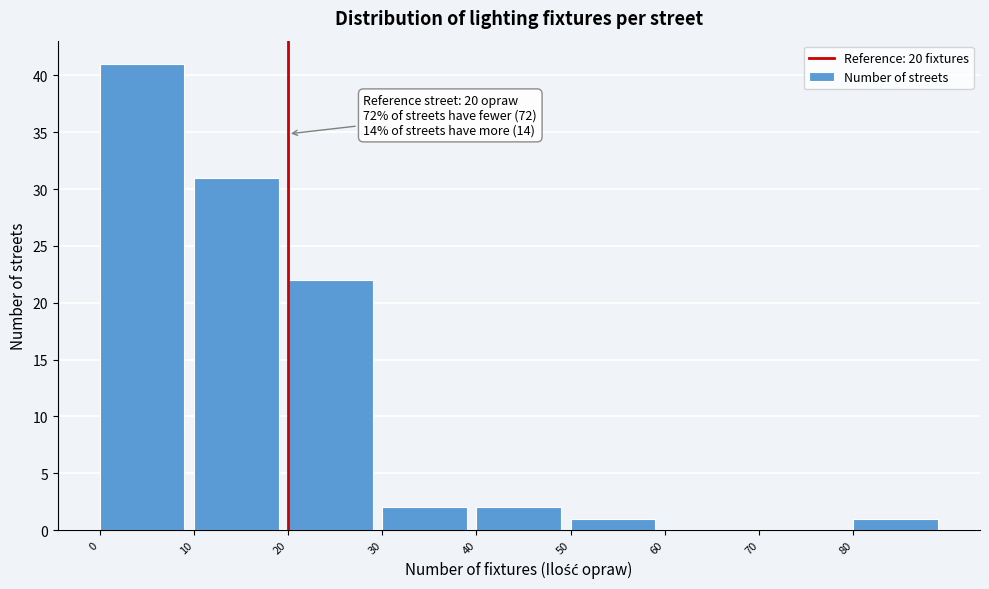

Over which range of the x-axis is the bar tallest?

0 to 10